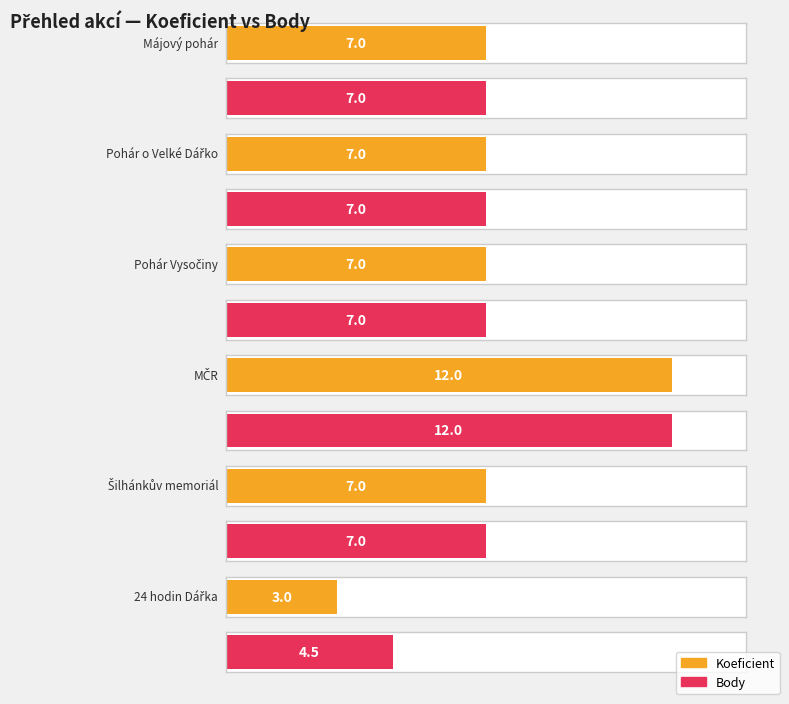

What position from the left is Pohár Vysočiny?

3